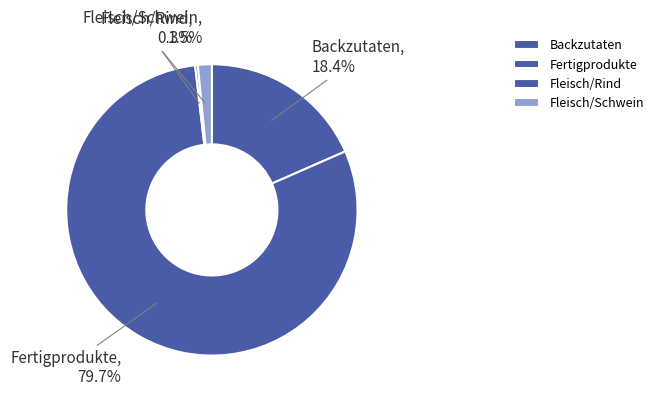

Do Fertigprodukte and Backzutaten together represent more than half of the pie?

Yes